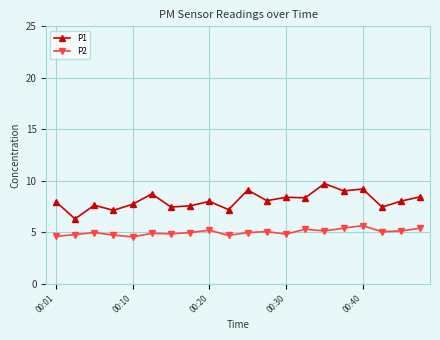

Which series has the largest total across all categories?

P1